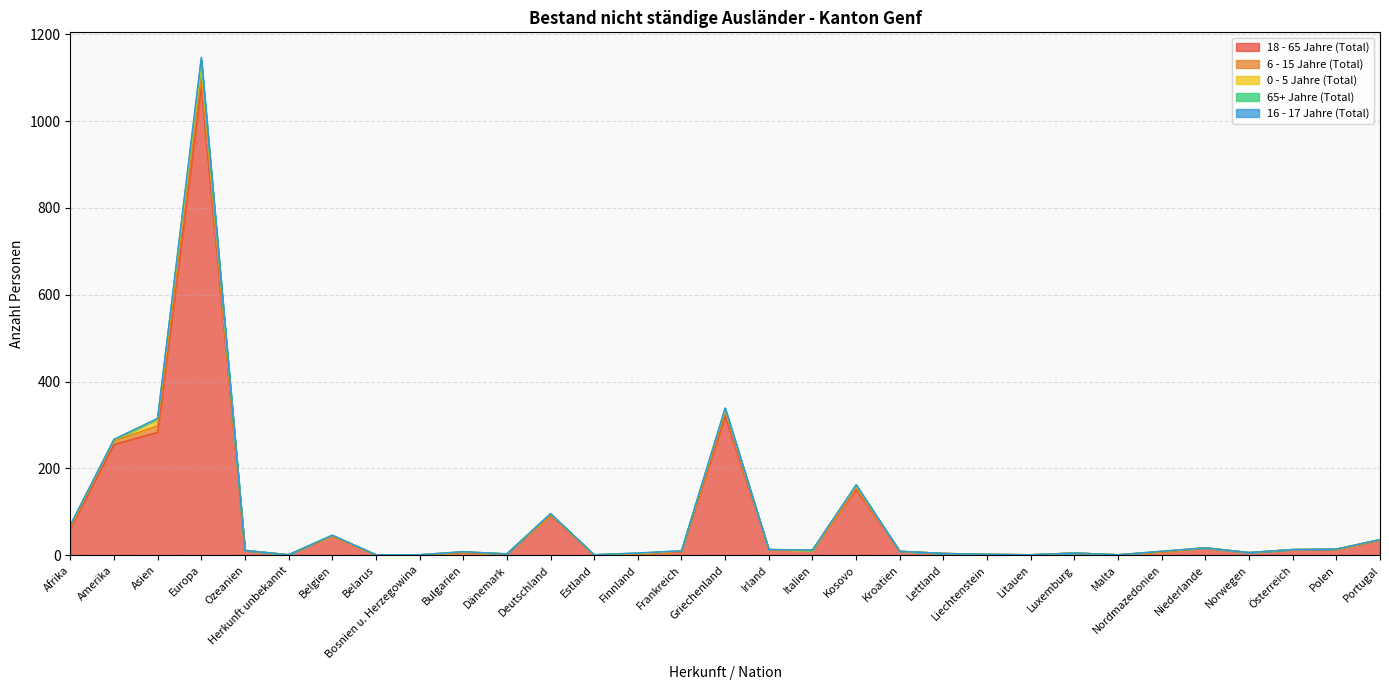

The 16 - 17 Jahre (Total) series shows -3 at Ozeanien. True or false?

False